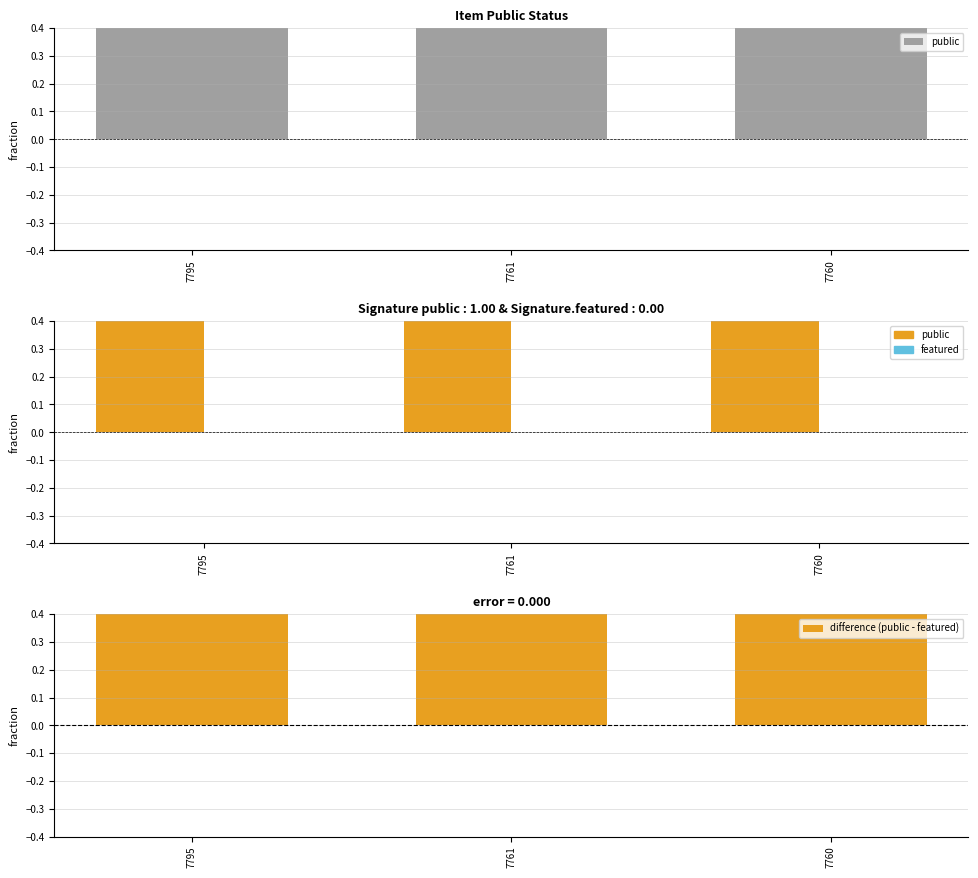

Is it true that public equals 2 at 7760?

False